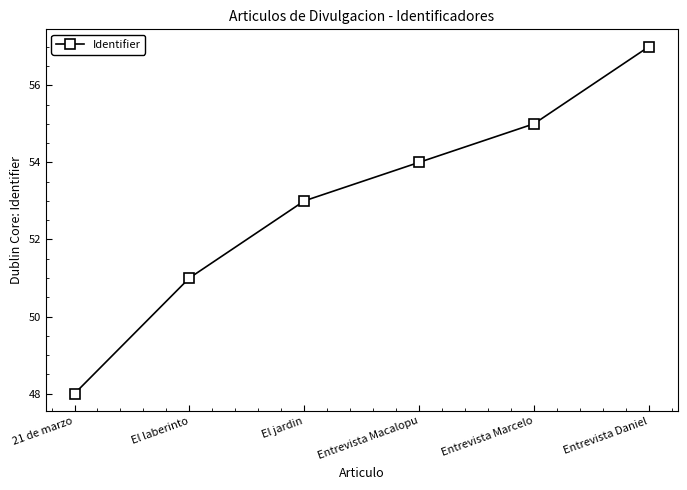

List the labels in order of value, largest first.

Entrevista Daniel, Entrevista Marcelo, Entrevista Macalopu, El jardin, El laberinto, 21 de marzo